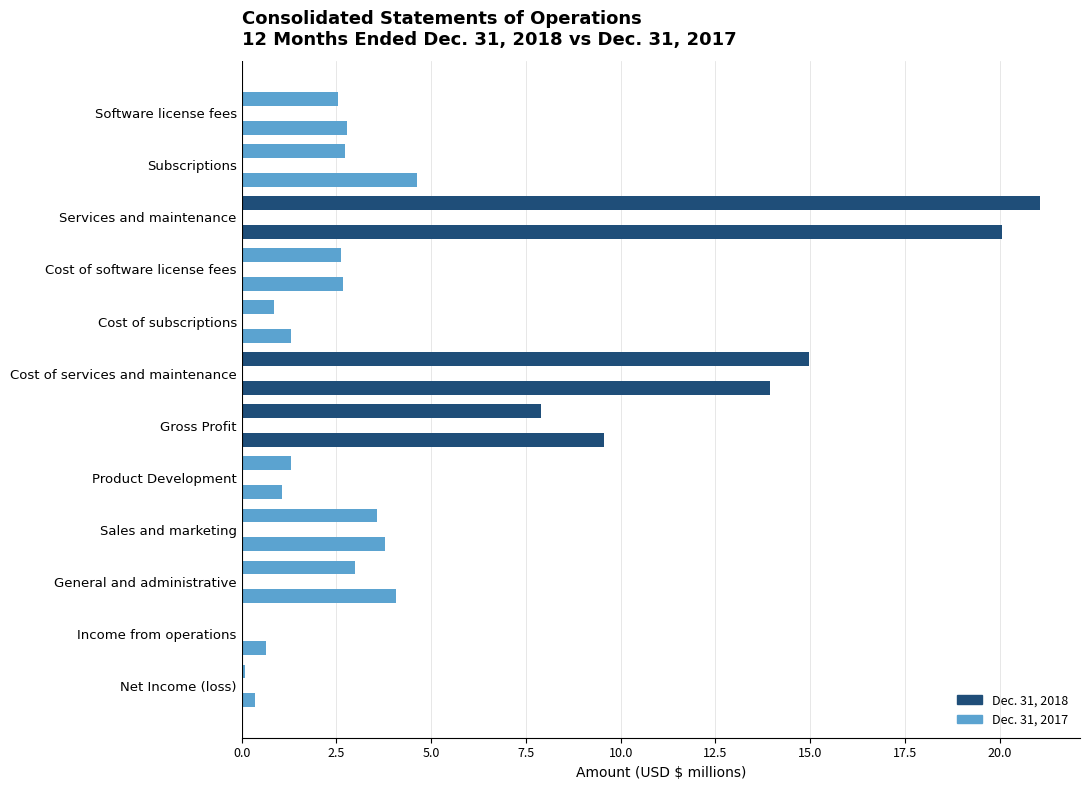

How many values in the Dec. 31, 2017 series exceed 2?

8